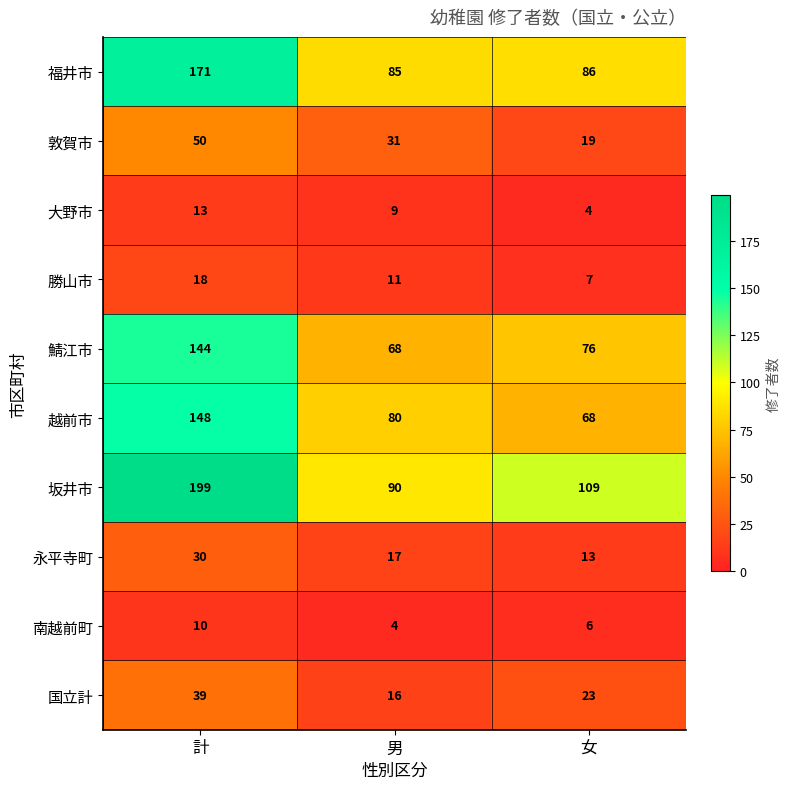

What is the minimum value shown in the chart?

4